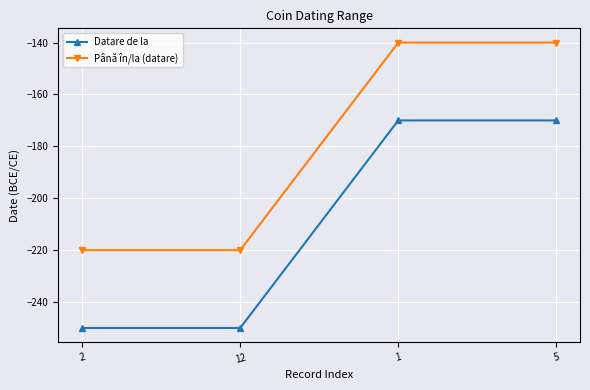

What is the lowest value of the Până în/la (datare) series?

-220